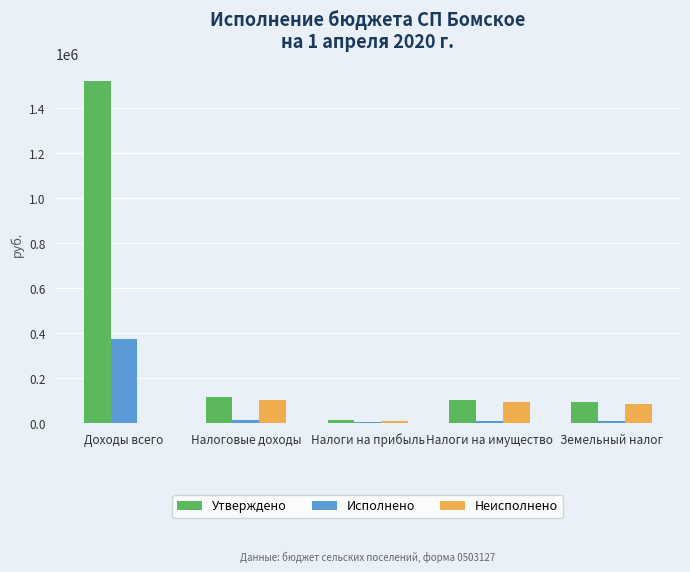

What is the approximate value of Исполнено at Доходы всего?

373865.7